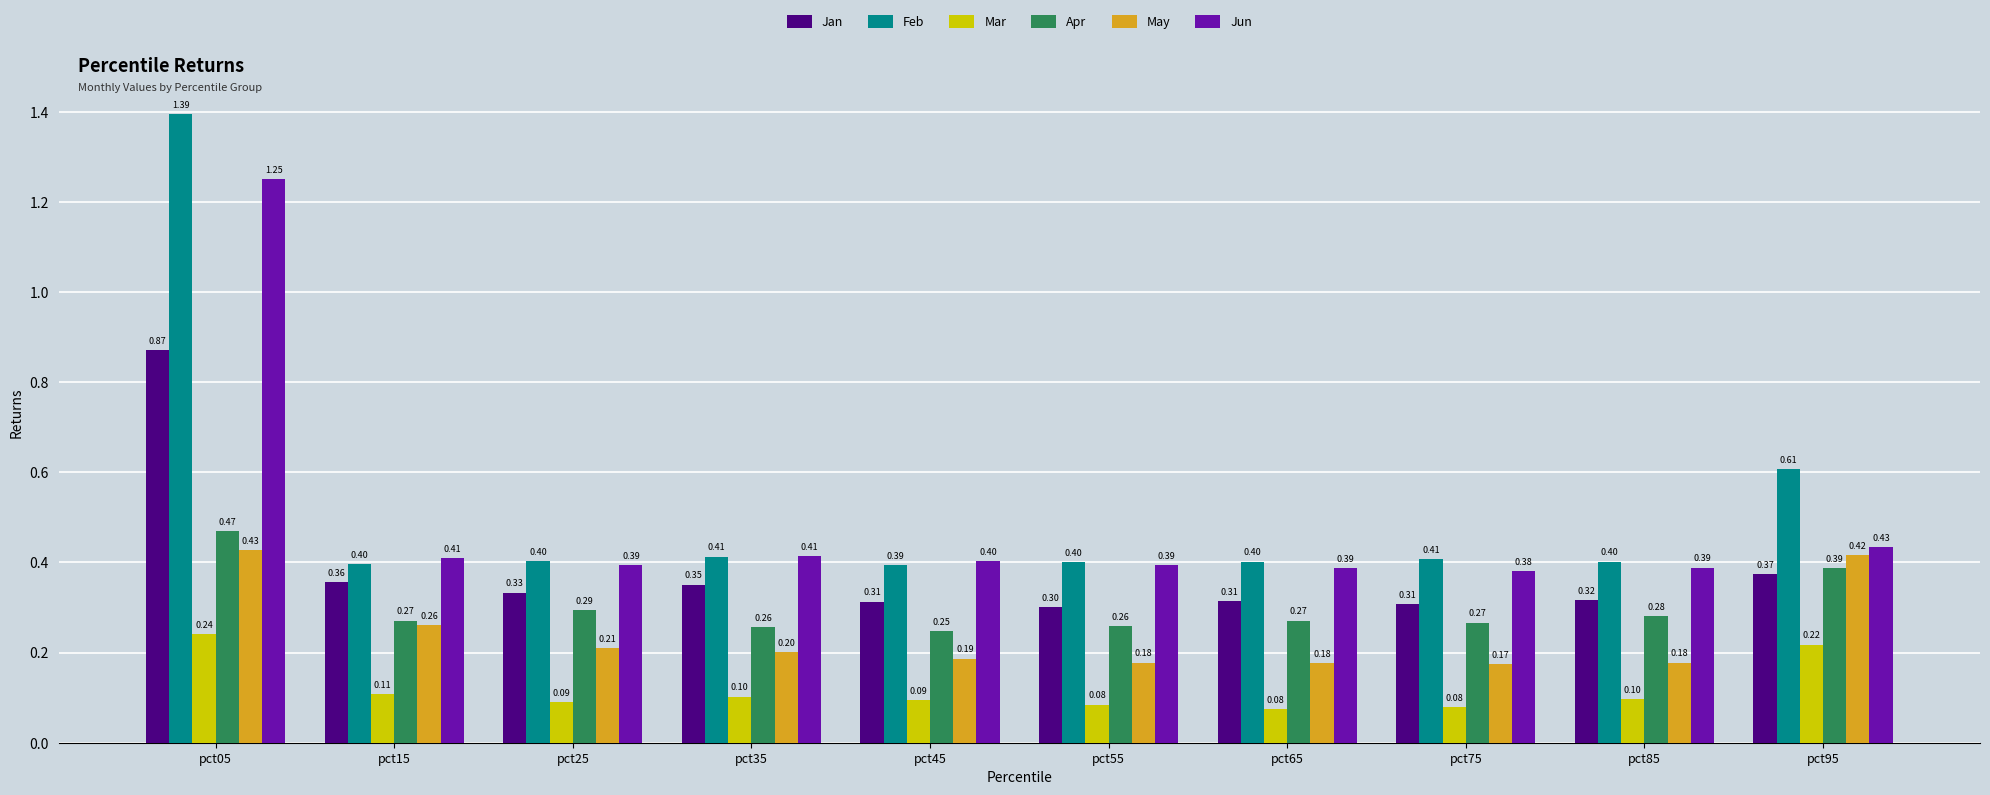

The Jan series shows 0.3 at pct25. True or false?

True